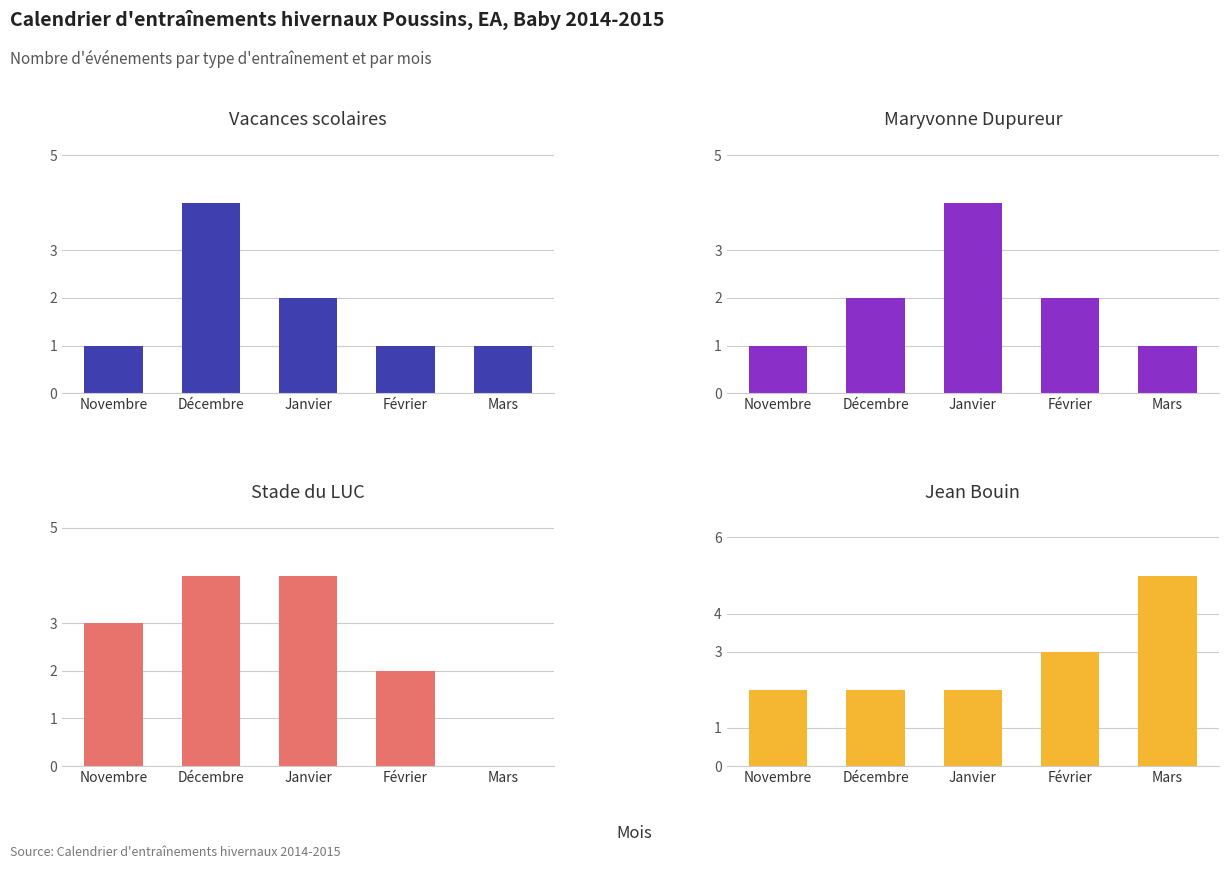

Reading left to right, transcribe all the data shown in this chart.

Vacances scolaires: 1	4	2	1	1
Maryvonne Dupureur: 1	2	4	2	1
Stade du LUC: 3	4	4	2	0
Jean Bouin: 2	2	2	3	5